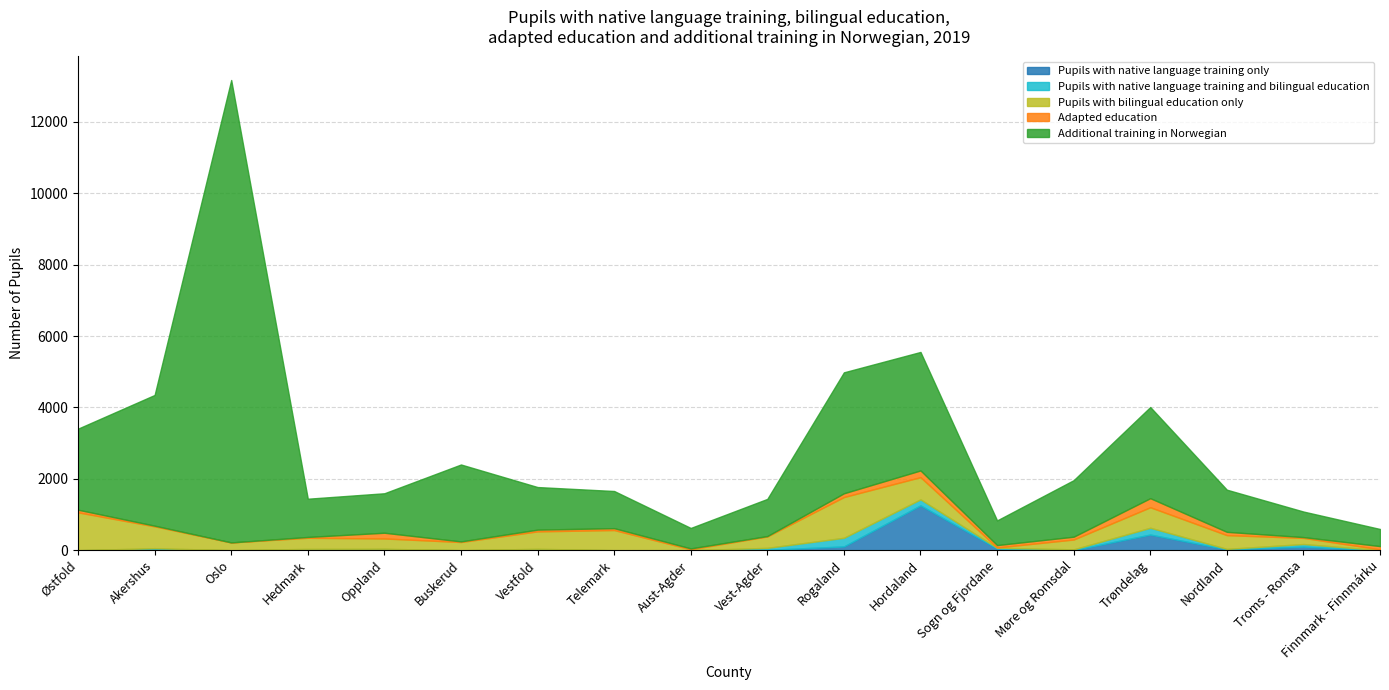

What is the label of the 18th point from the left?

Finnmark - Finnmárku